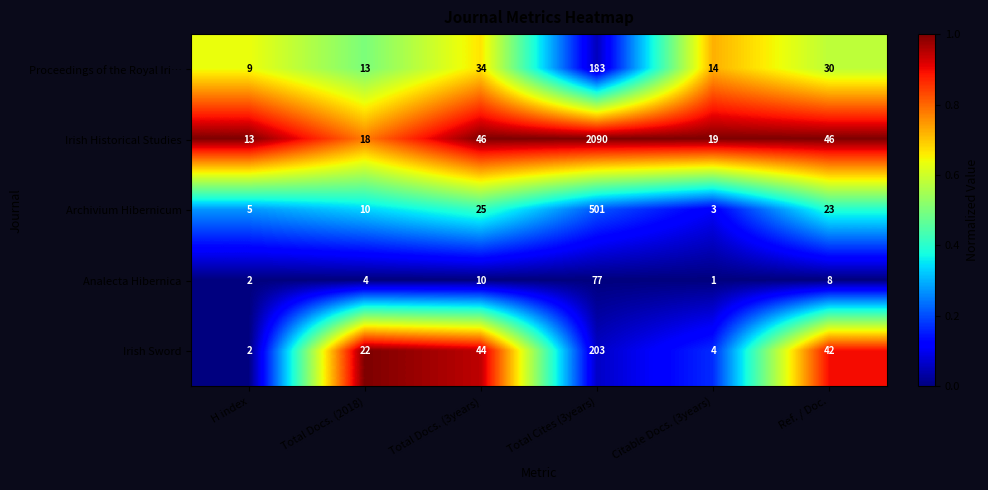

Which series has the largest total across all categories?

Irish Historical Studies